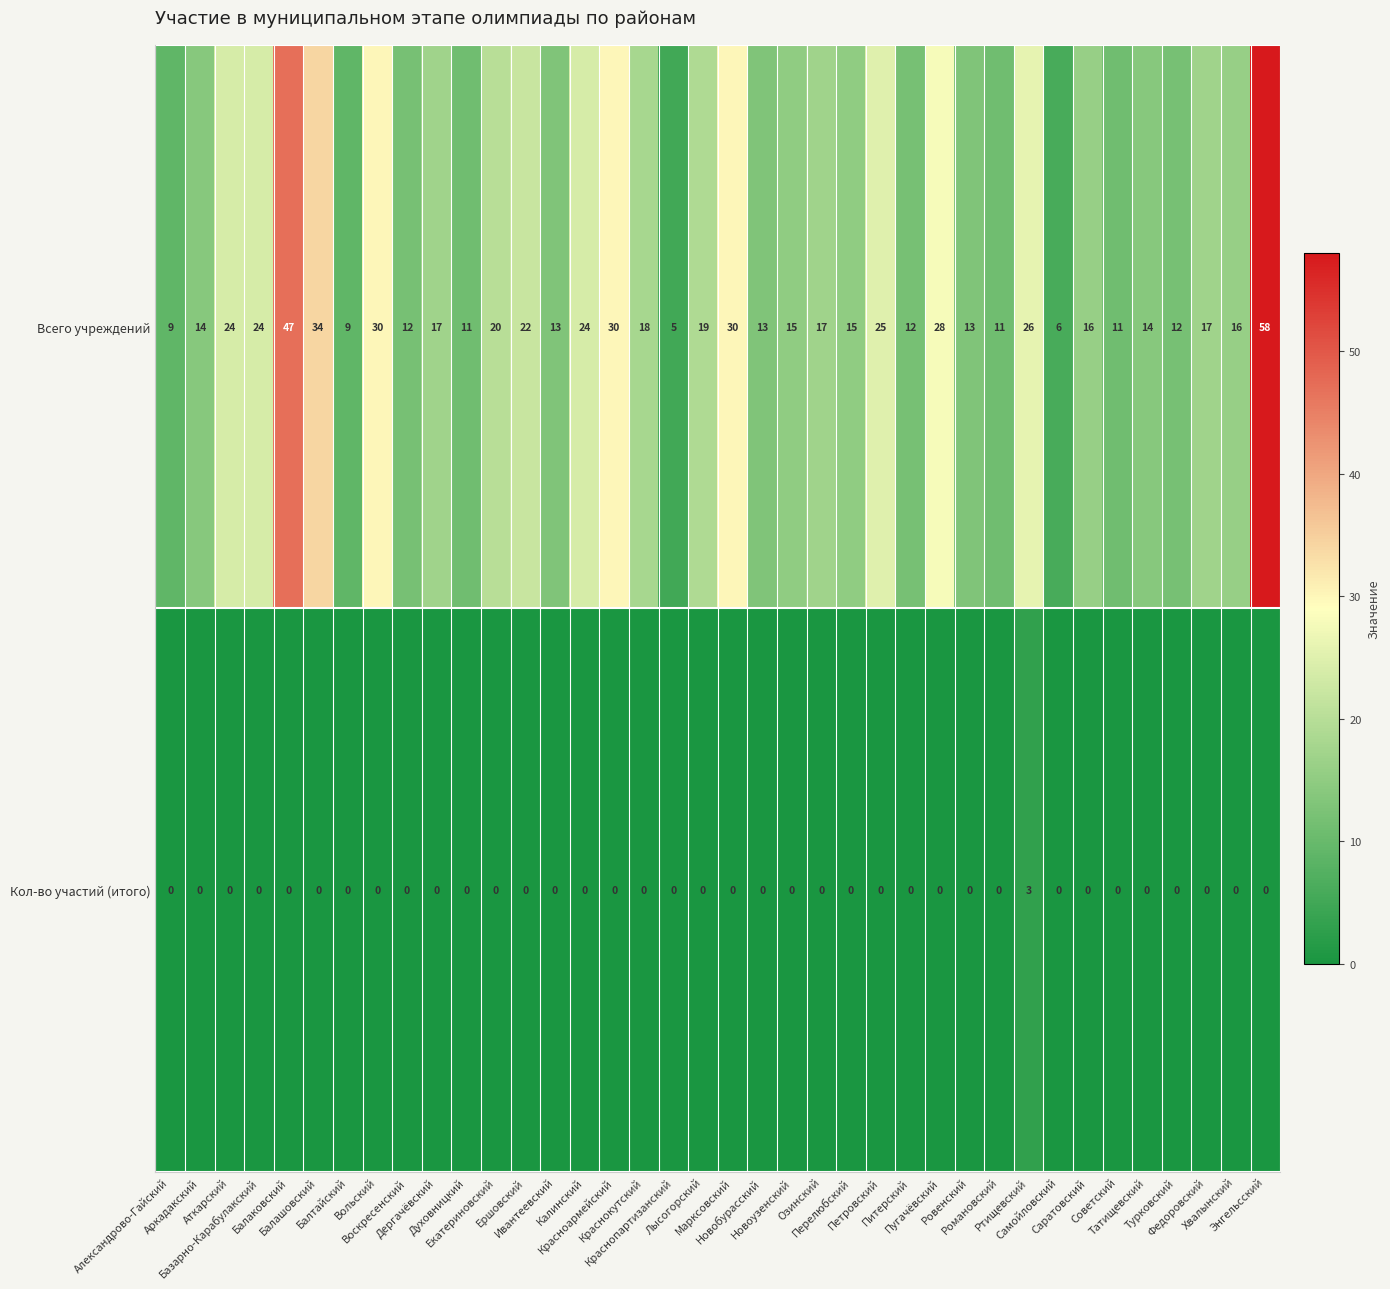

How many categories are shown in the chart?

38